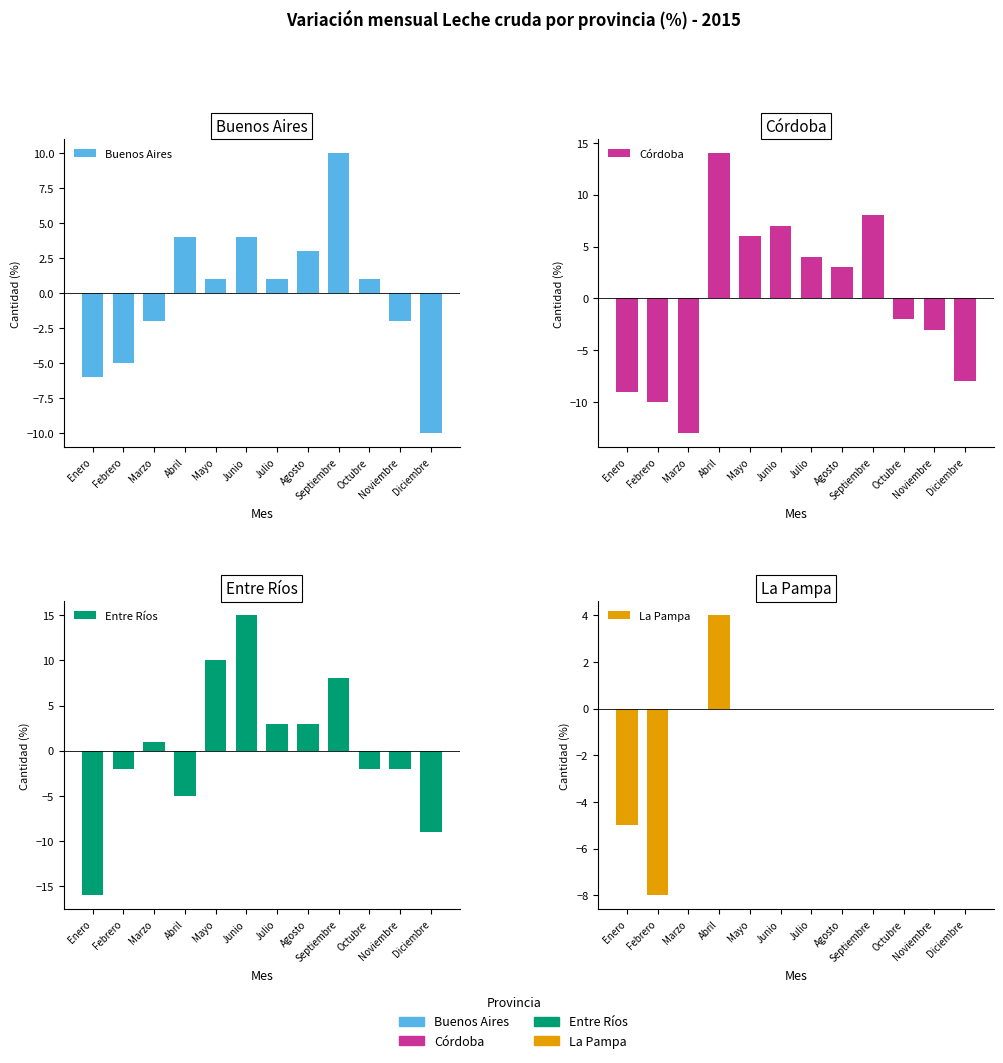

What is the difference between the highest and lowest values at Febrero?

8